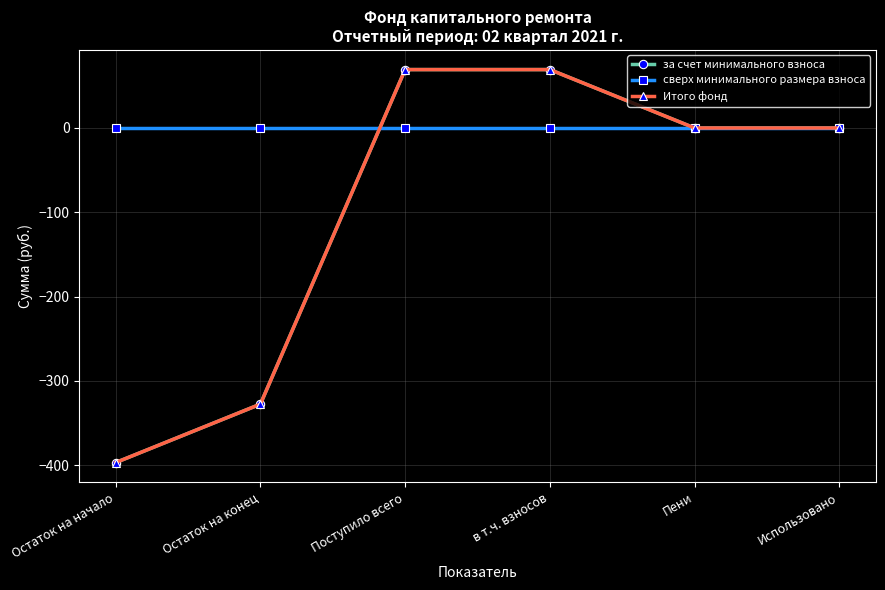

What is the sum of all за счет минимального взноса values?

-586.1